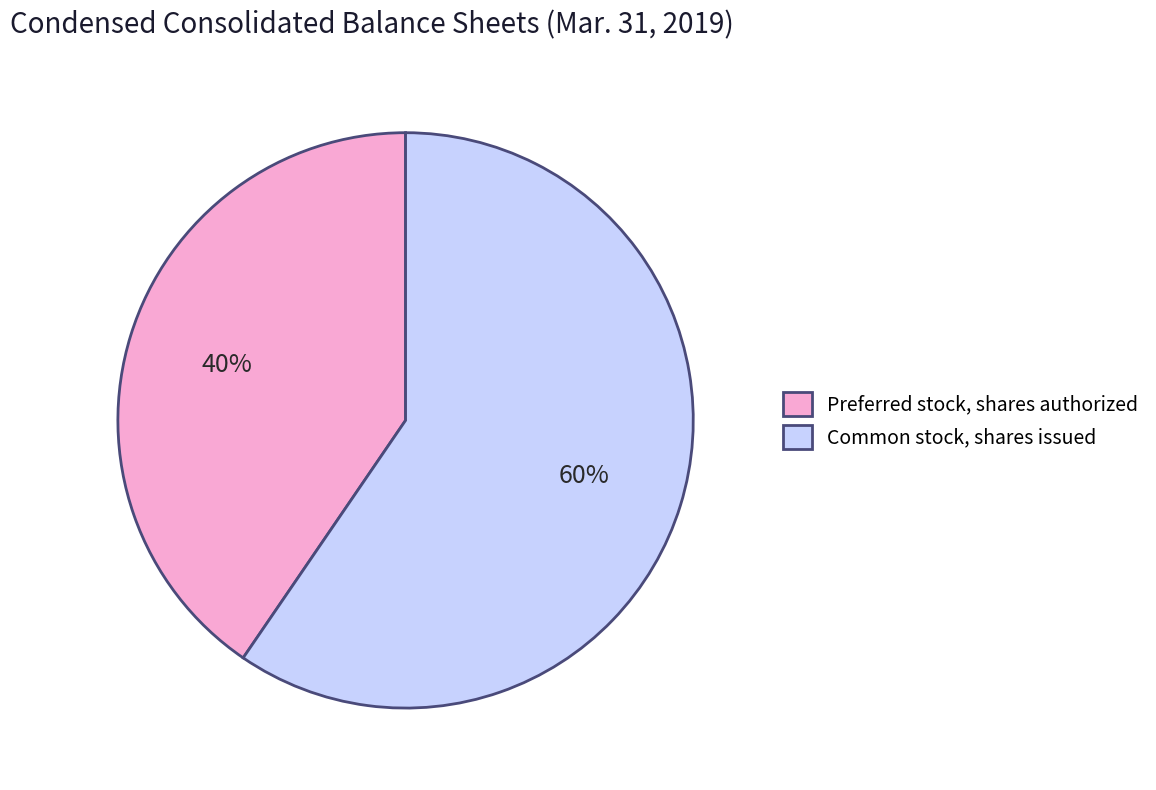

Do Preferred stock, shares authorized and Common stock, shares issued together represent more than half of the pie?

Yes